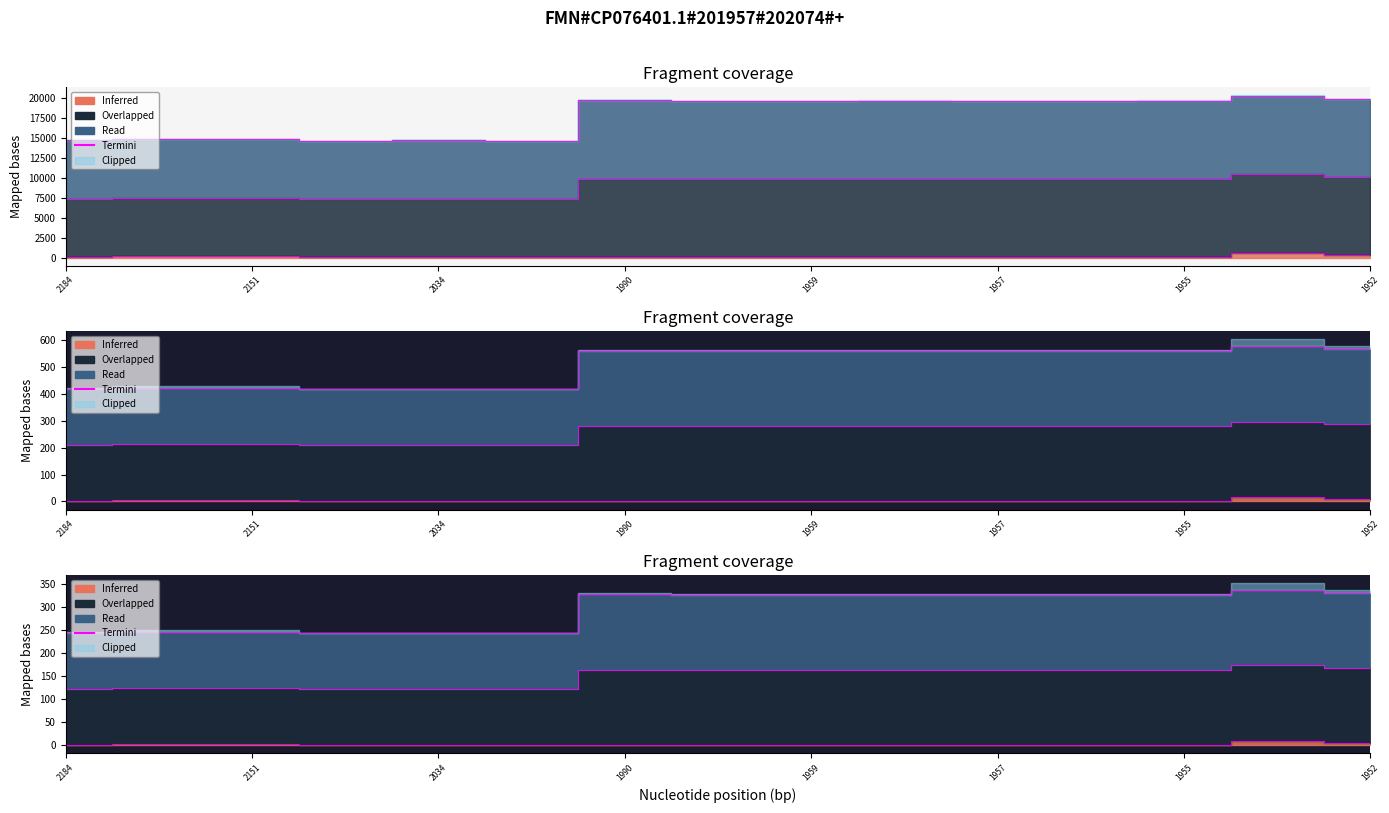

How many values in the Termini_Залишок series exceed 1?

8